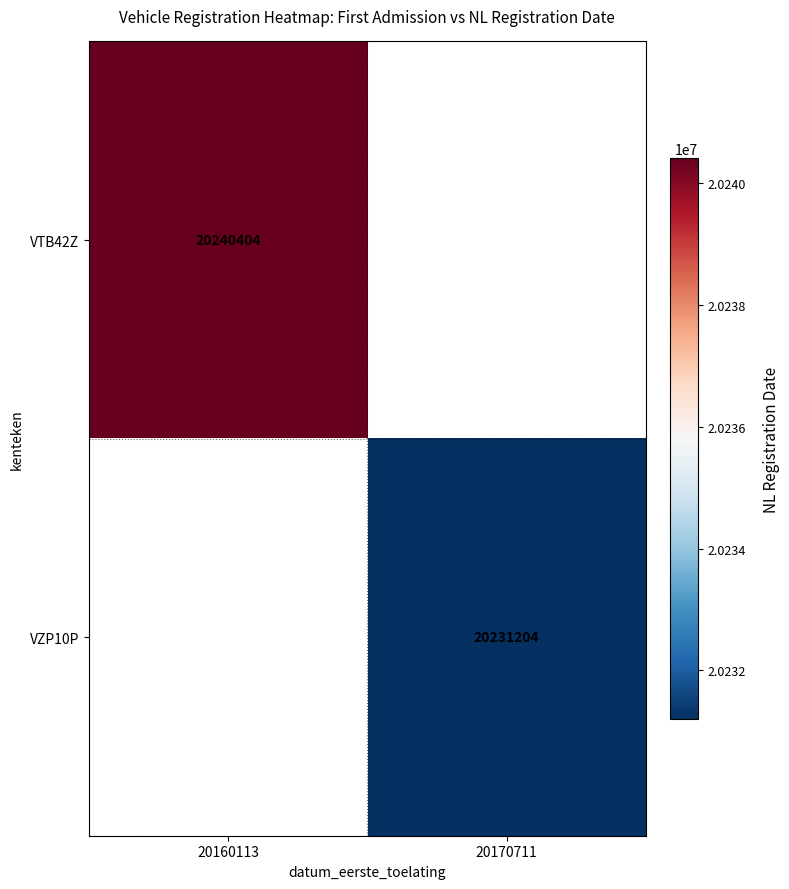

The VTB42Z series shows 6799994 at 20160113. True or false?

False